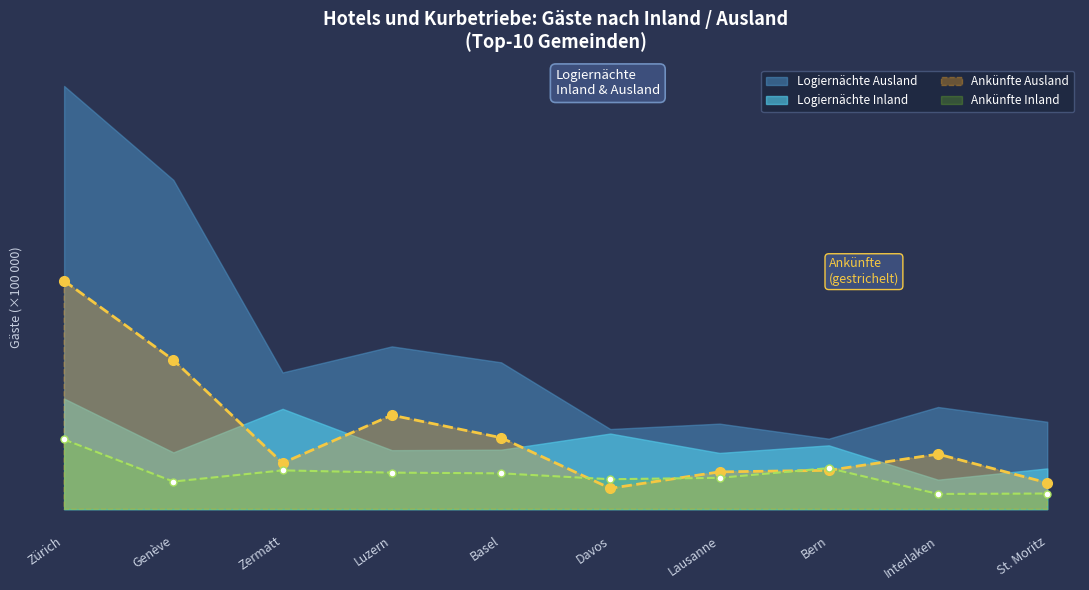

What is the smallest value displayed?

0.8